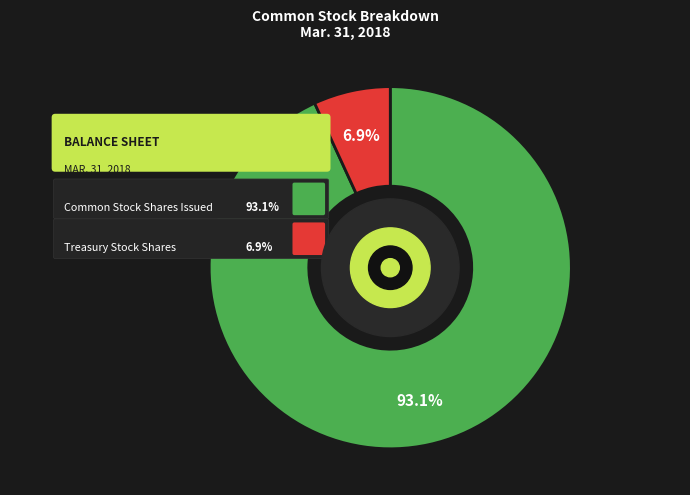

Does Treasury Stock Shares represent more than half of the total?

No